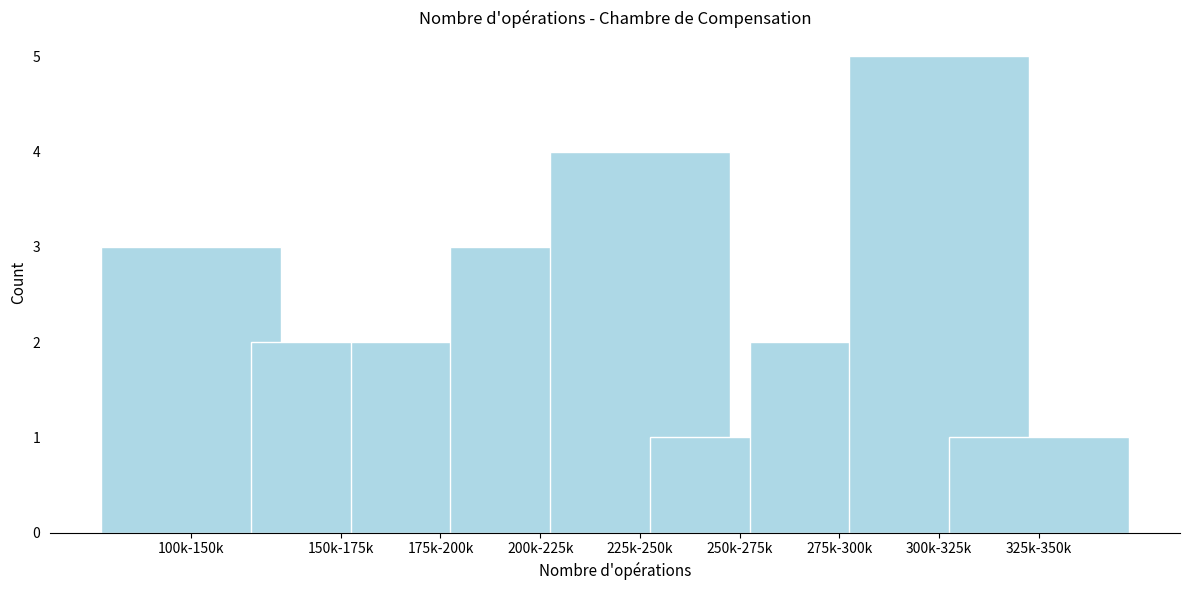

Reading right to left, list all the values displayed in this chart.

1	5	2	1	4	3	2	2	3